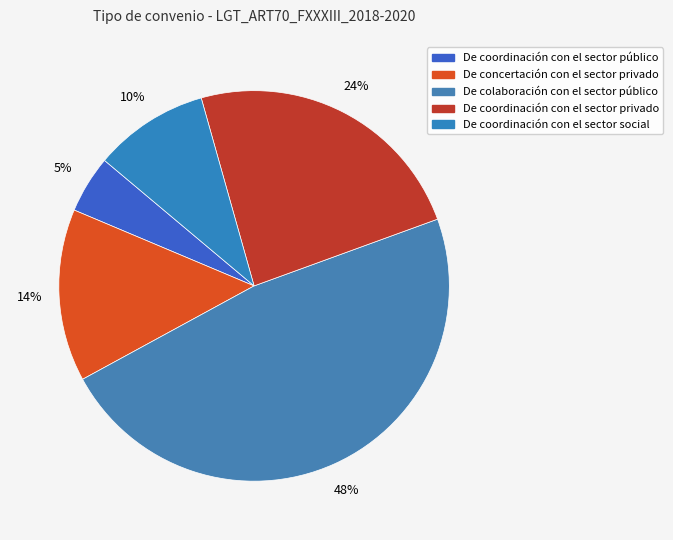

To the nearest percent, what portion does De concertación con el sector privado represent?

14%